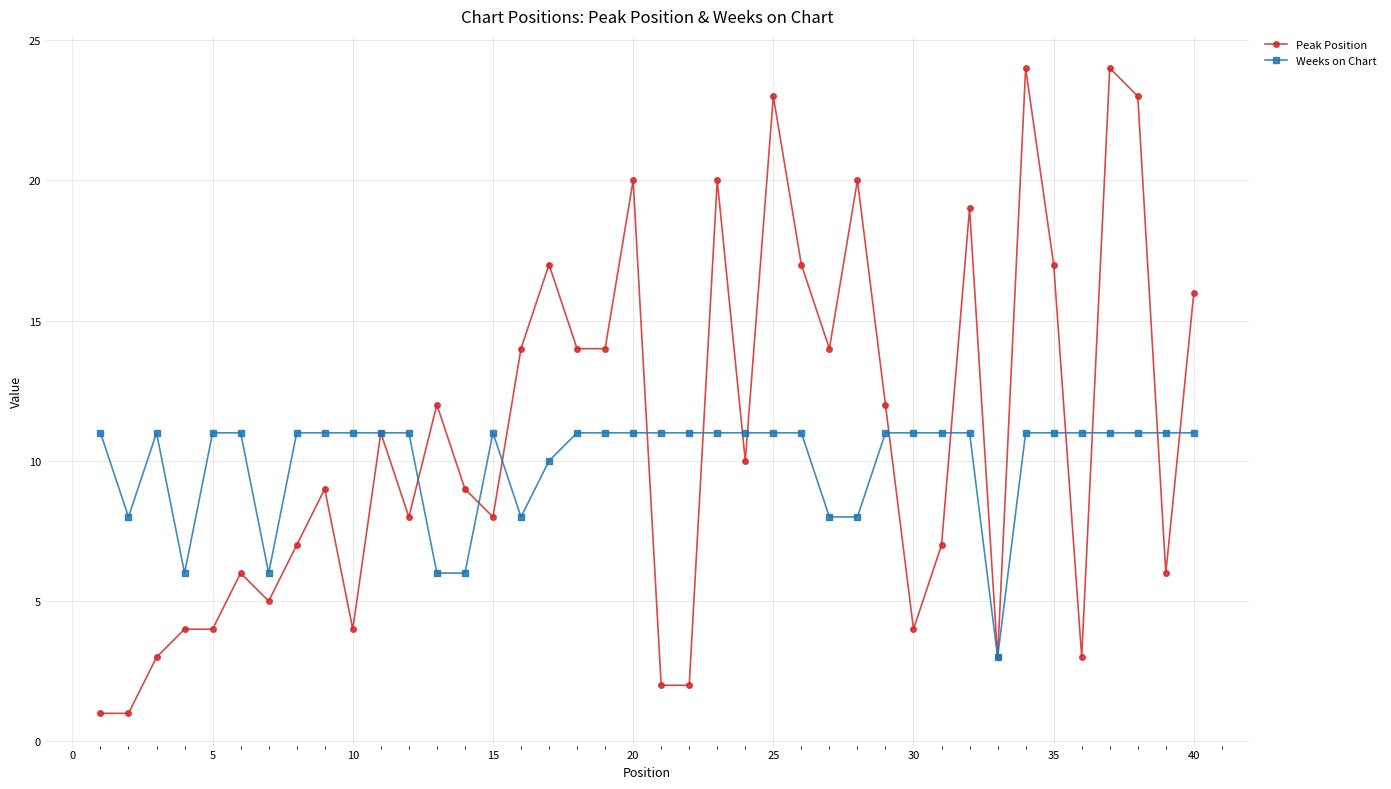

What is the highest value of the Weeks on Chart series?

11